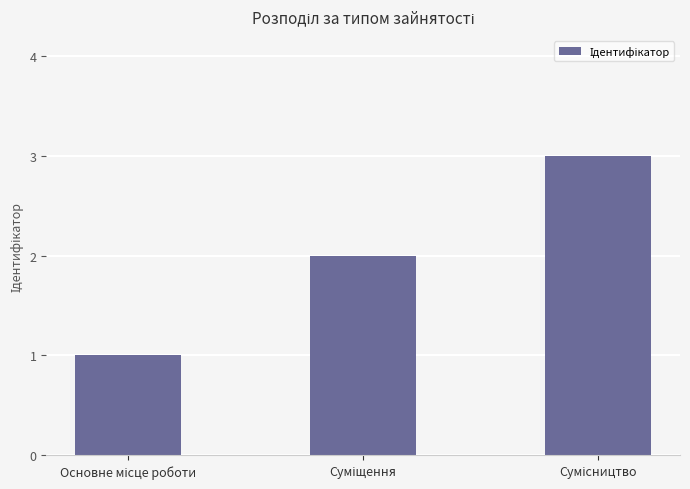

What is the sum of all values?

6